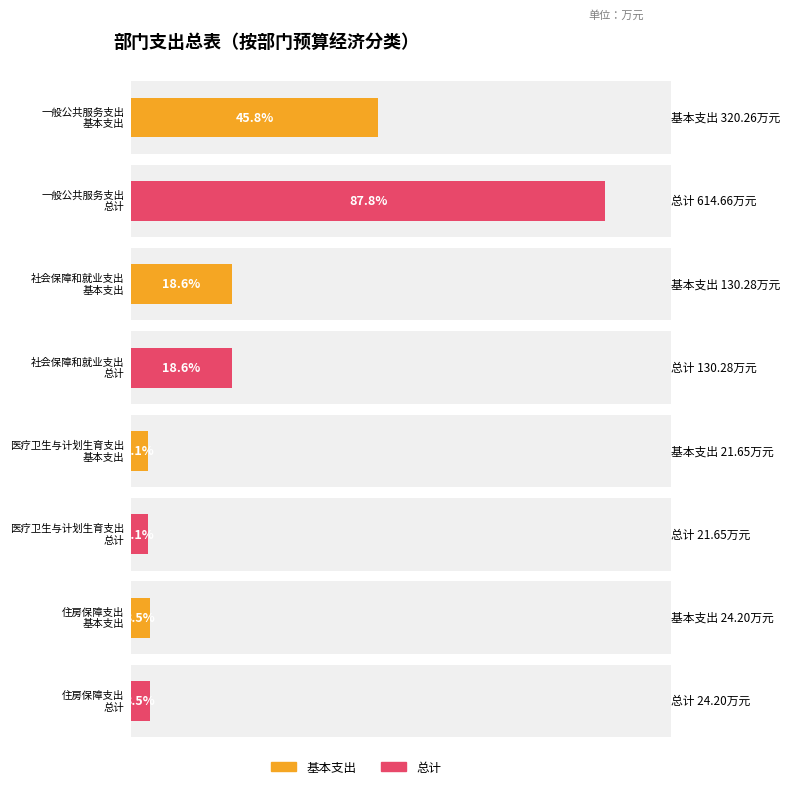

Between 社会保障和就业支出 and 医疗卫生与计划生育支出, which is larger?

社会保障和就业支出